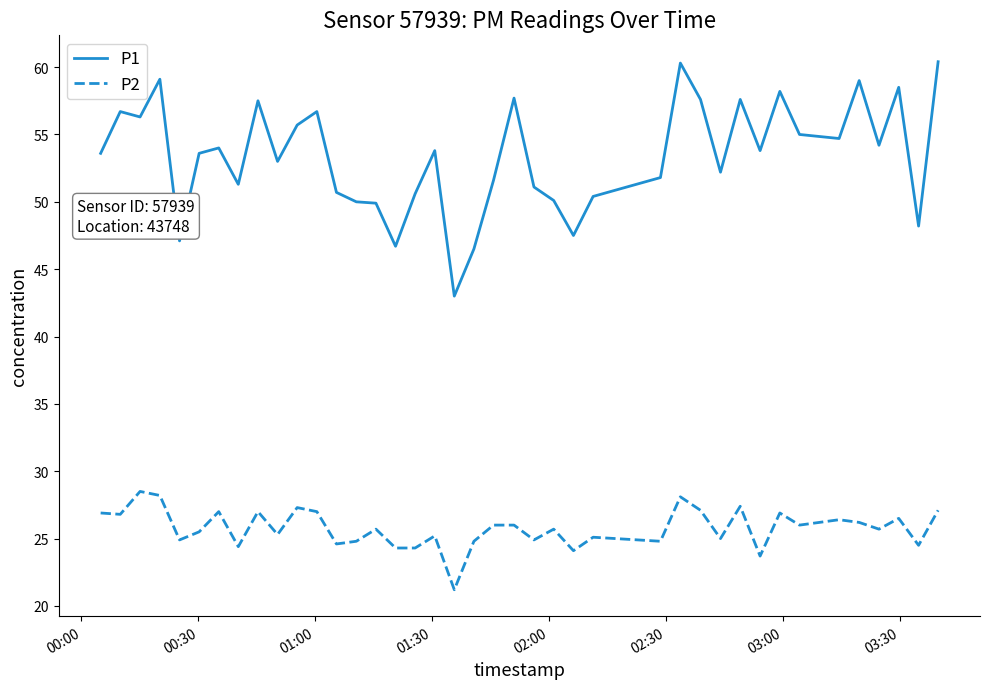

True or false: P2 and P1 intersect in this chart.

False